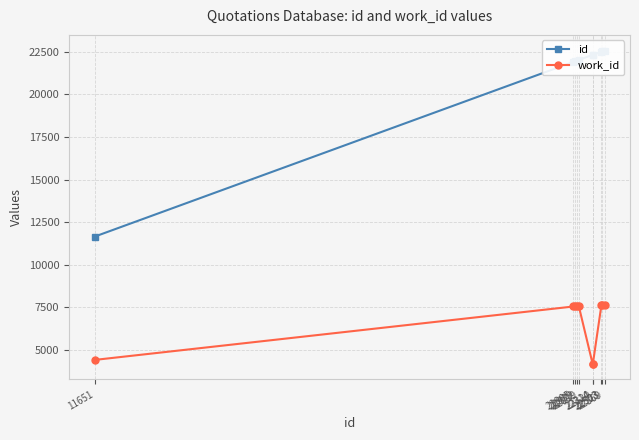

The value of work_id at 22569 is 12710. True or false?

False